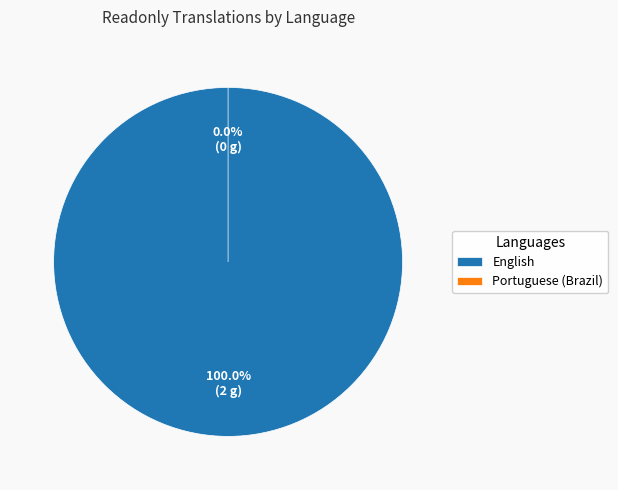

True or false: Portuguese (Brazil) accounts for 11% of the total.

False